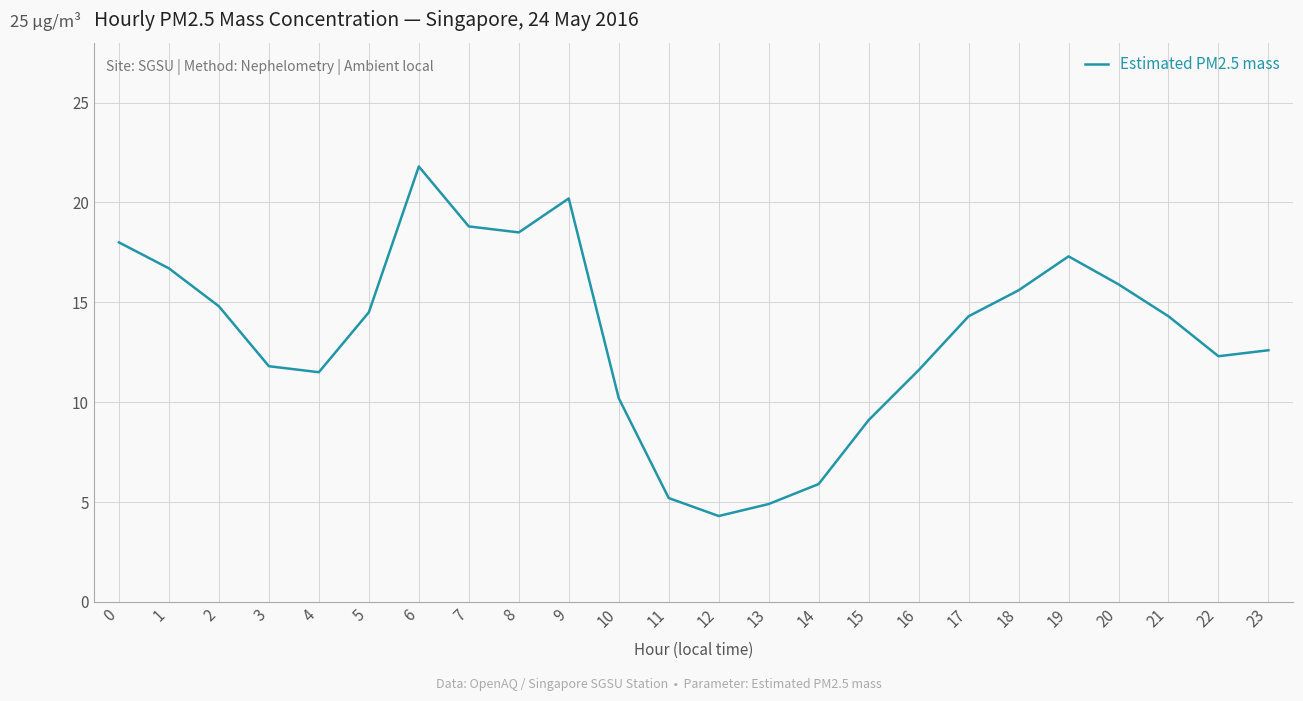

Read the value at 23.

12.6